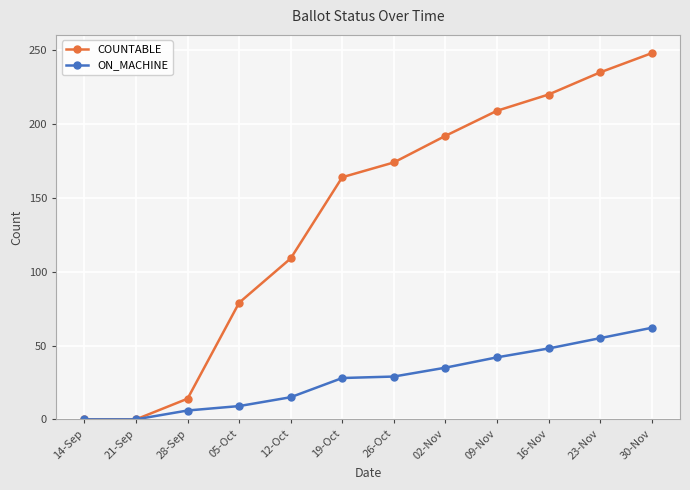

Rank the series by their average value, from lowest to highest.

ON_MACHINE, COUNTABLE